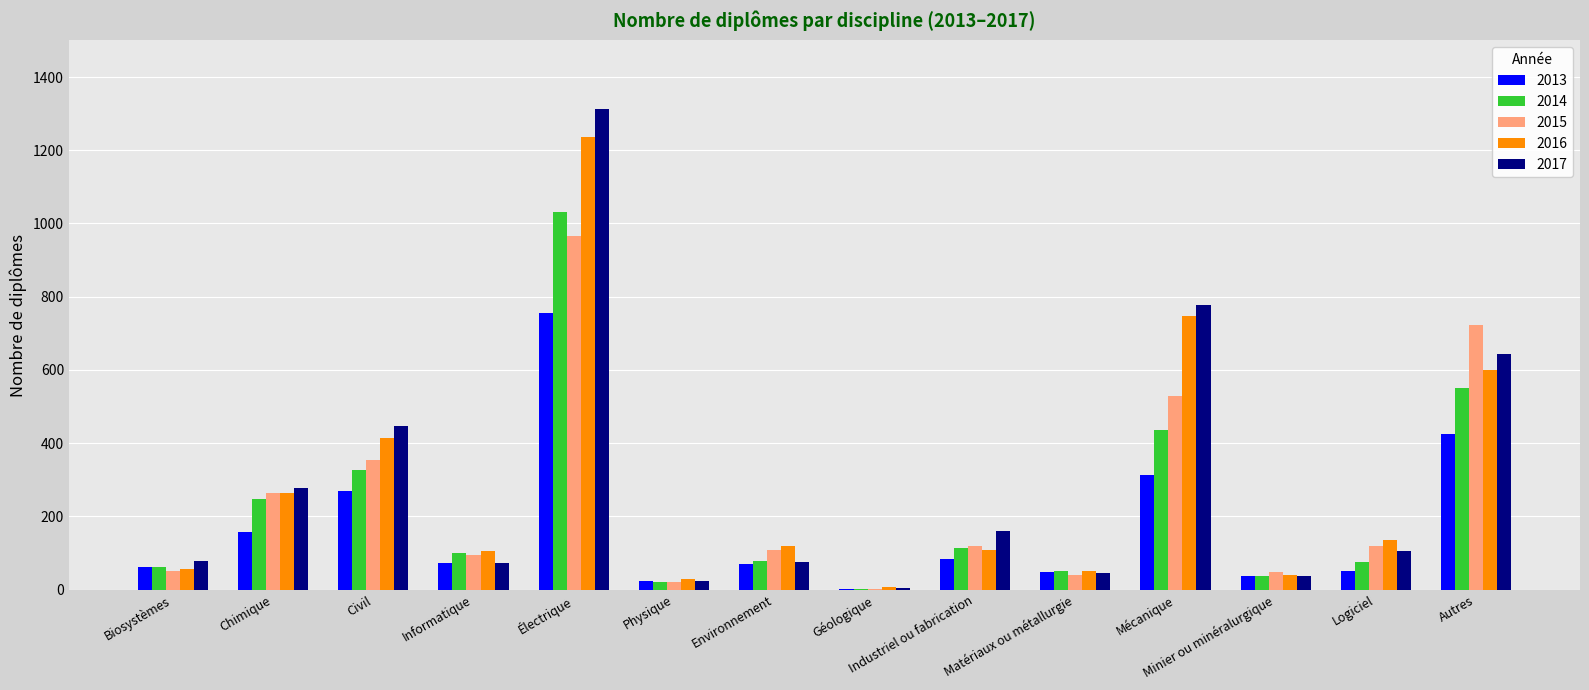

Is the value of 2014 at Biosystèmes greater than the value of 2013 at Autres?

No